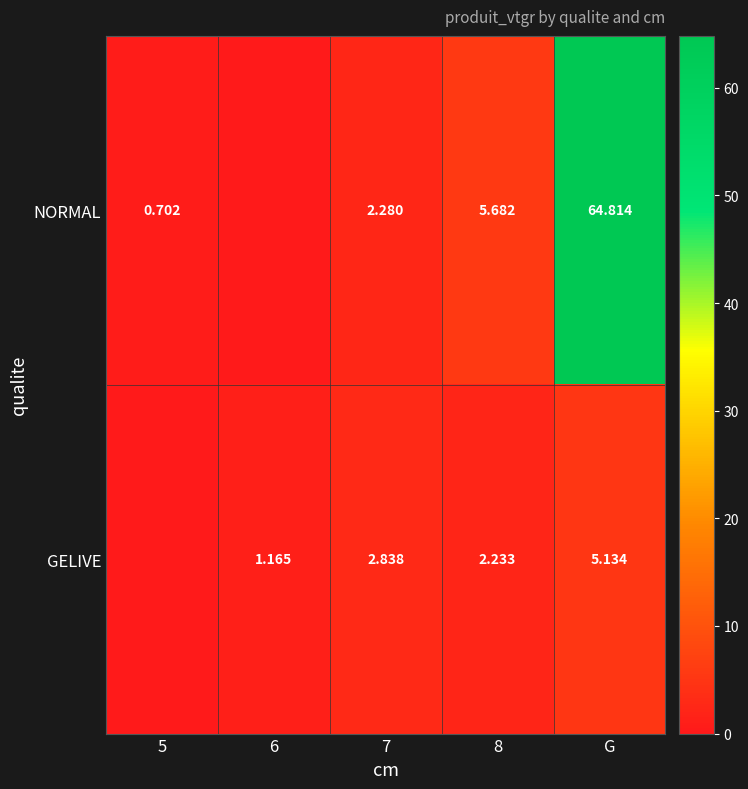

Is the value of NORMAL at G greater than the value of GELIVE at G?

Yes